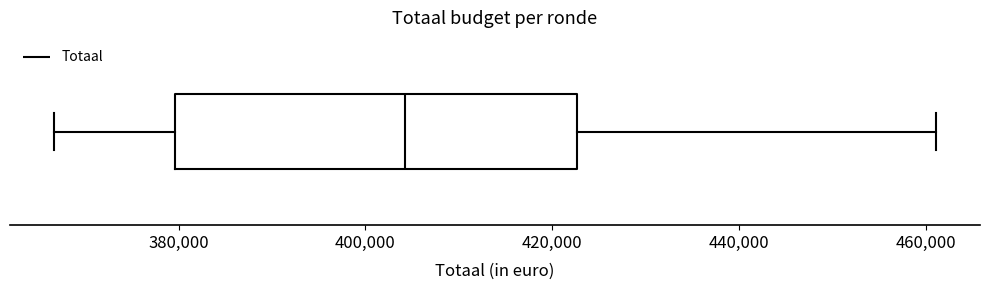

Transcribe this box plot: give where the median line is, the range the box spans, and where the two whiskers end, as read against the x-axis. The values are not printed on the chart, so give them approximately, as read against the axis.

median 404000, box 380000 to 422000, whiskers 366000 to 462000